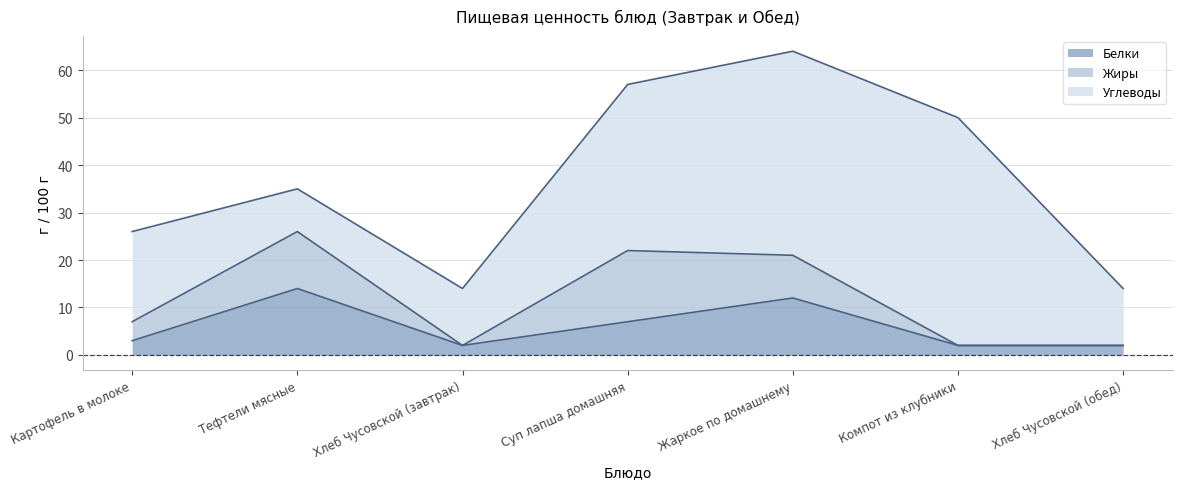

True or false: Белки has more than 0 points higher than both neighbors.

True